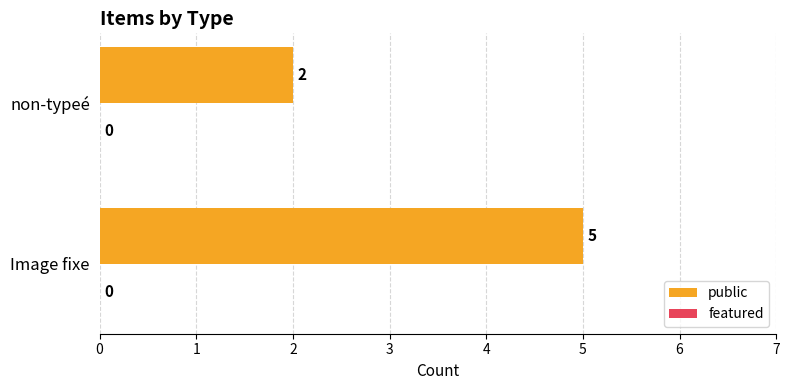

Where is the data nearest to the value 3?

non-typeé